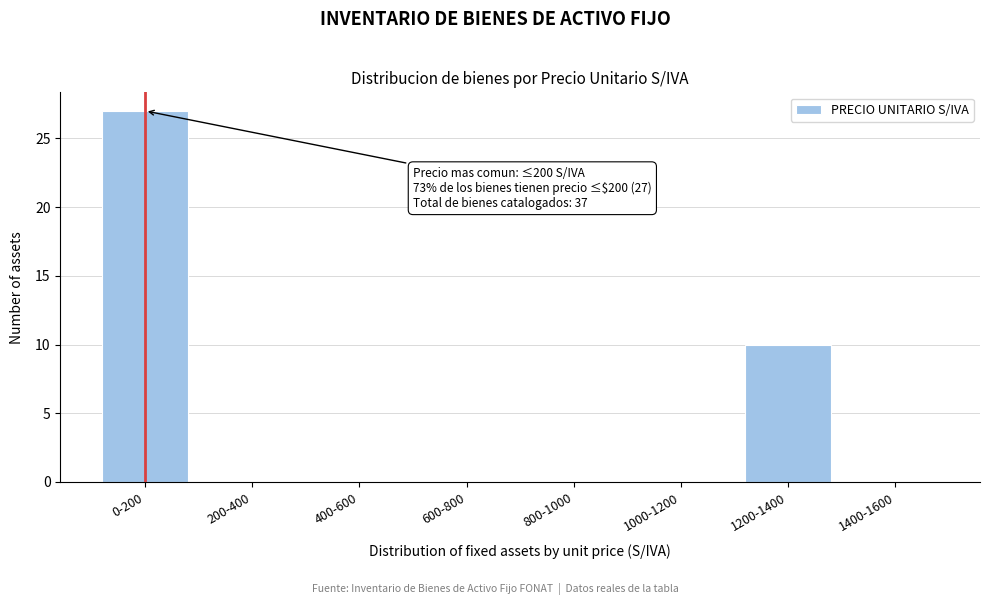

Reading left to right, what are all the values shown in this chart?

0-200=27	200-400=0	400-600=0	600-800=0	800-1000=0	1000-1200=0	1200-1400=10	1400-1600=0